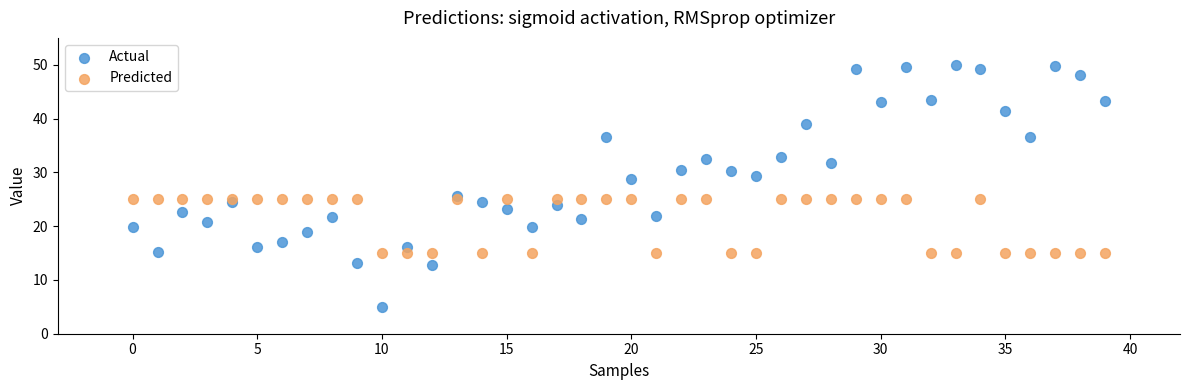

Which series has the widest spread of Y values?

Actual